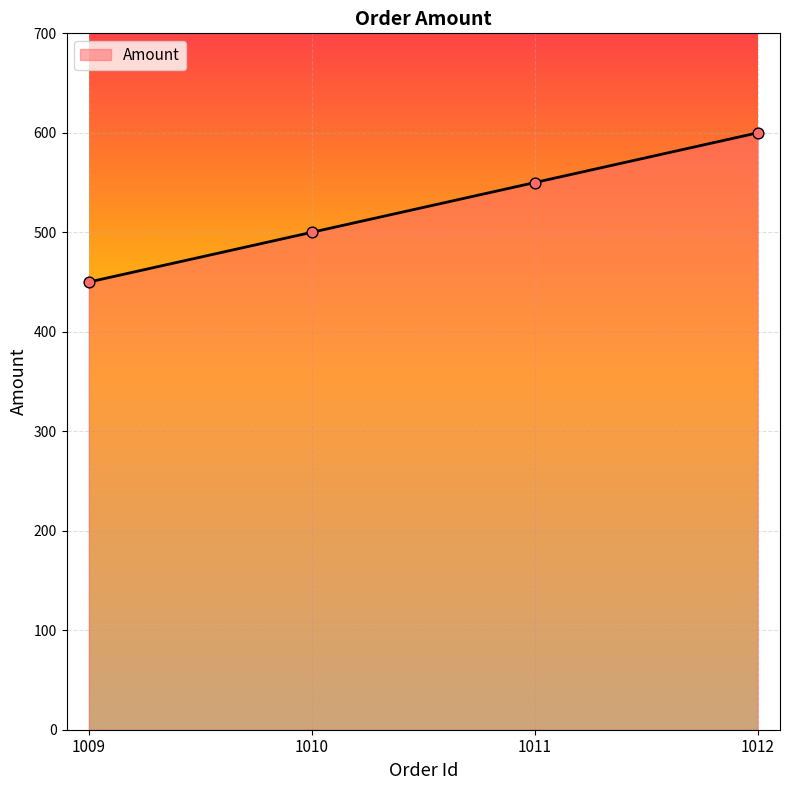

What is the change in value from 1011 to 1012?

+50